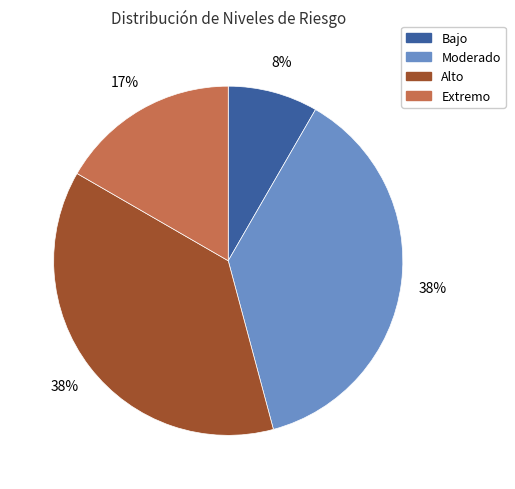

To the nearest percent, what is the combined percentage of Extremo and Moderado?

54%